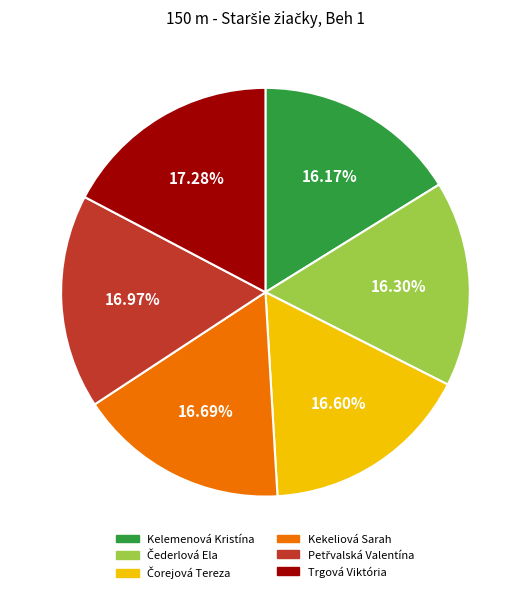

Count the number of slices in the pie.

6